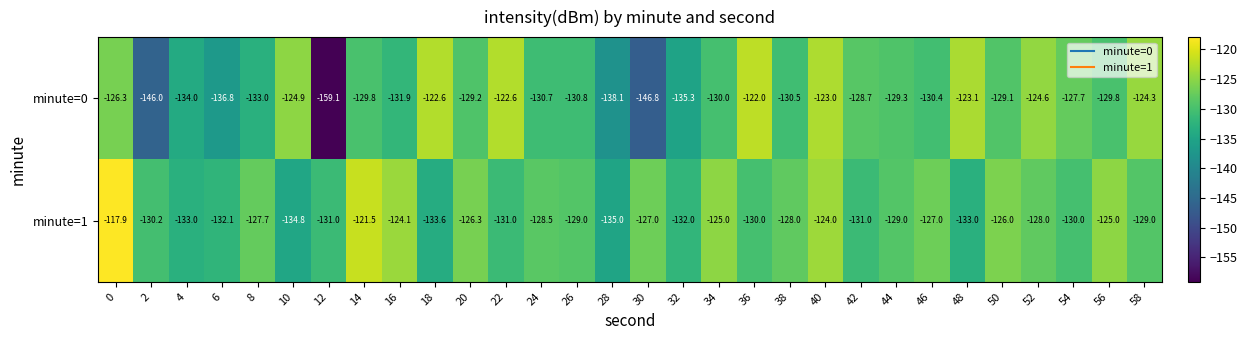

What is the sum of the minute=0 values at 14 and 24?

-260.5